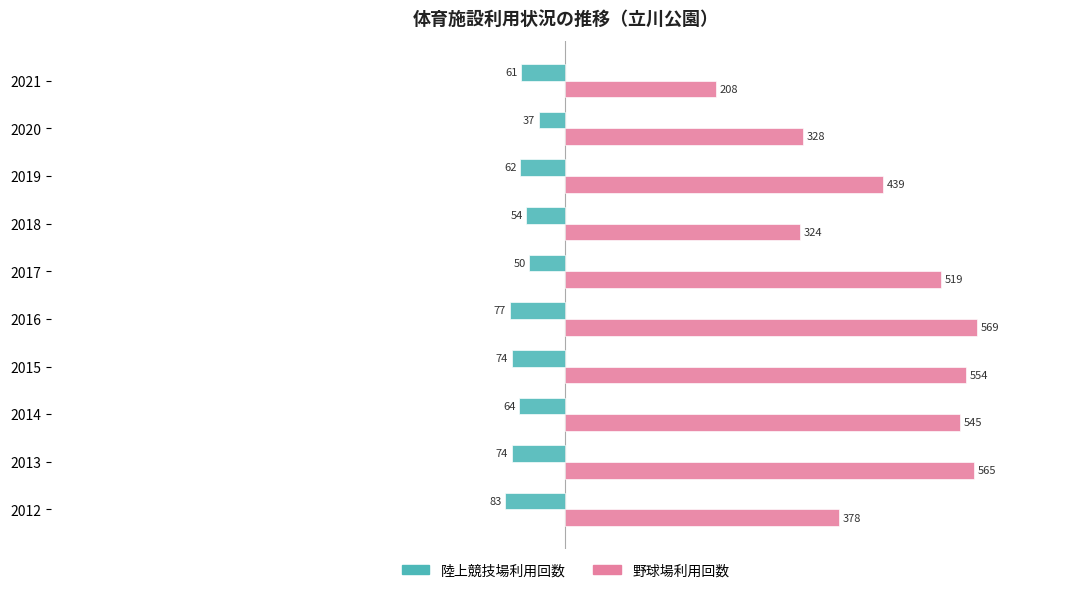

Which series has the widest spread of values?

野球場利用回数